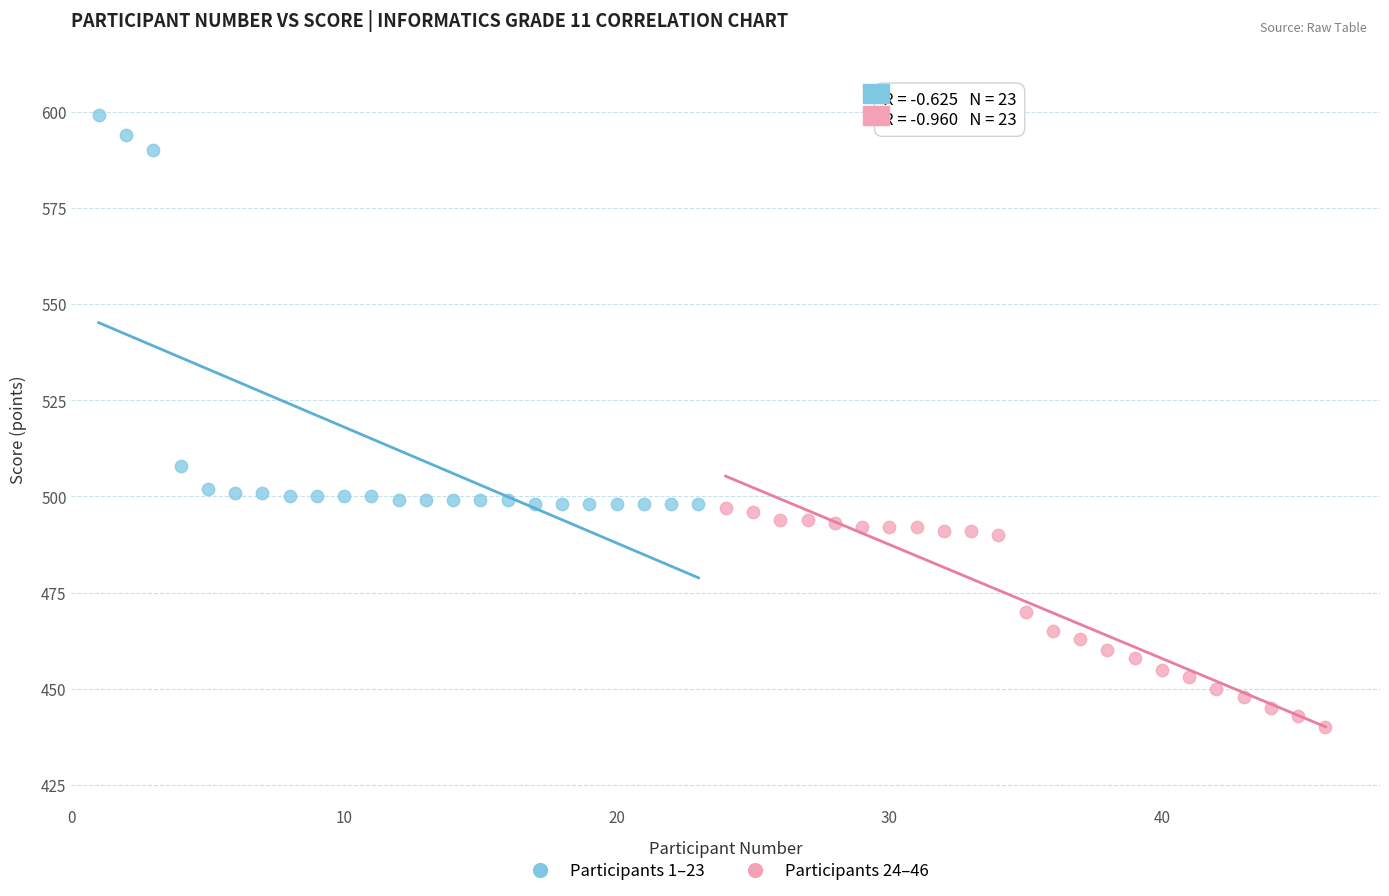

Which series contains the highest Y value?

Participants 1–23